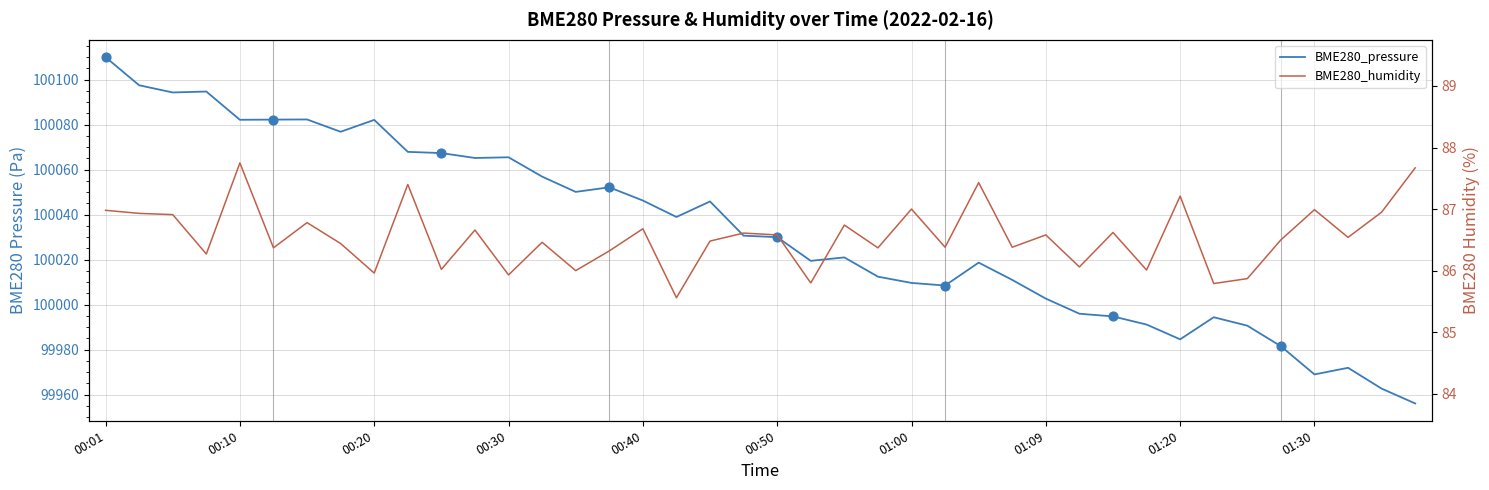

Which series contains the highest Y value?

BME280_pressure